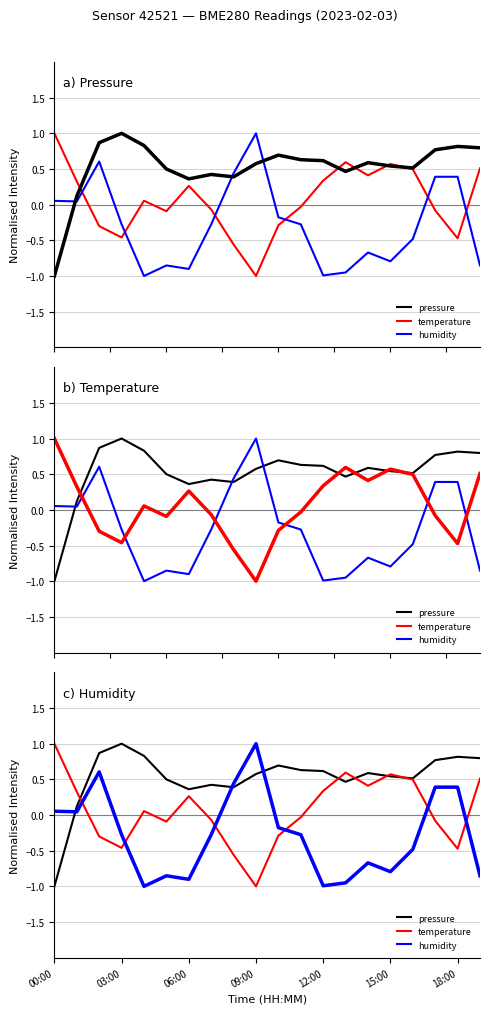

True or false: temperature has a value of 0.3 at 16.

False